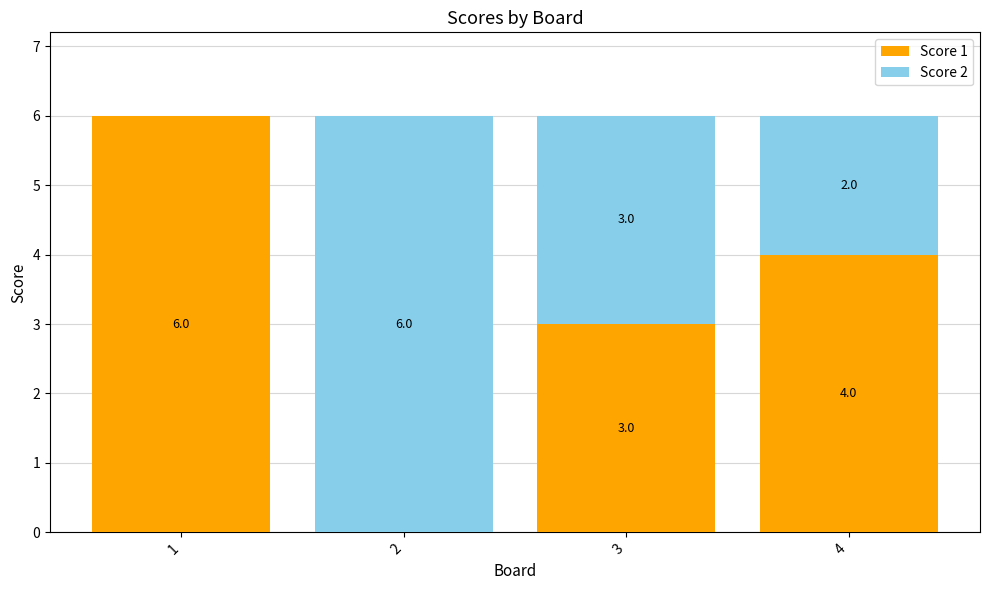

What is the total value across all series at 2?

6